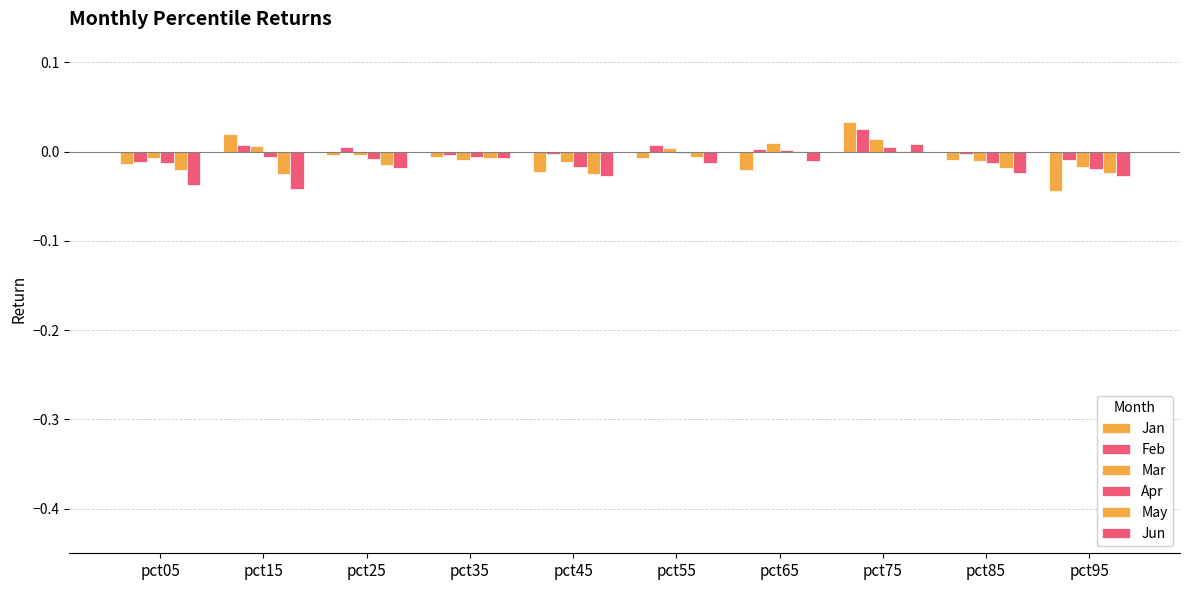

Does the chart contain stacked bars?

No